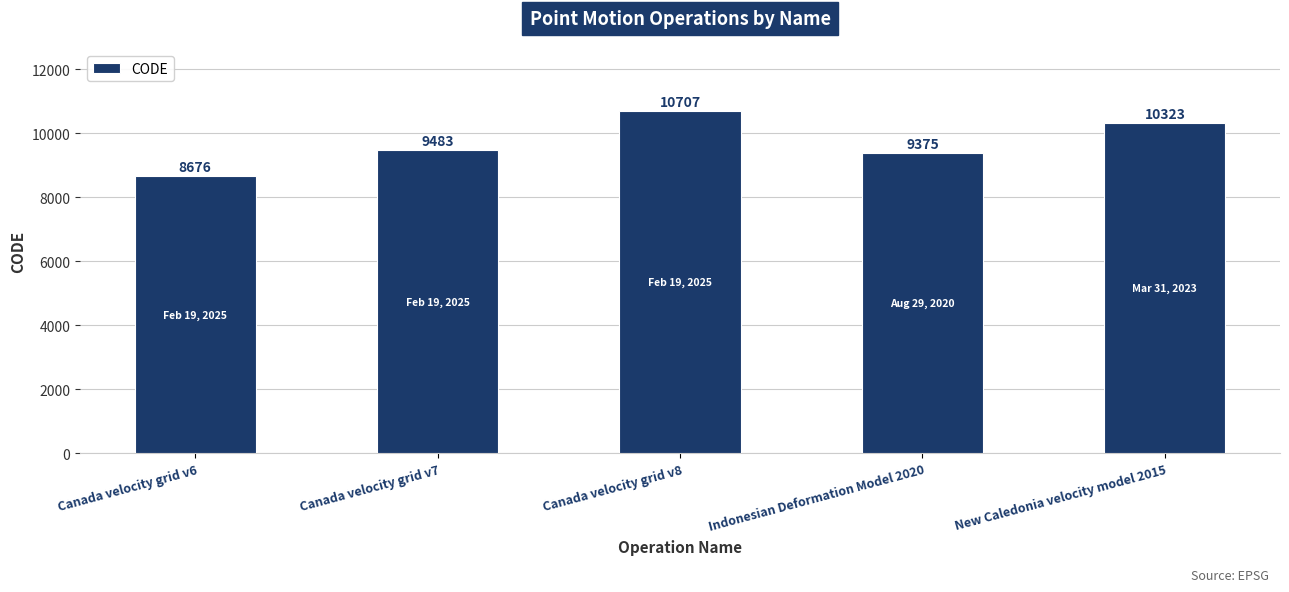

What is the label of the 3rd bar from the right?

Canada velocity grid v8